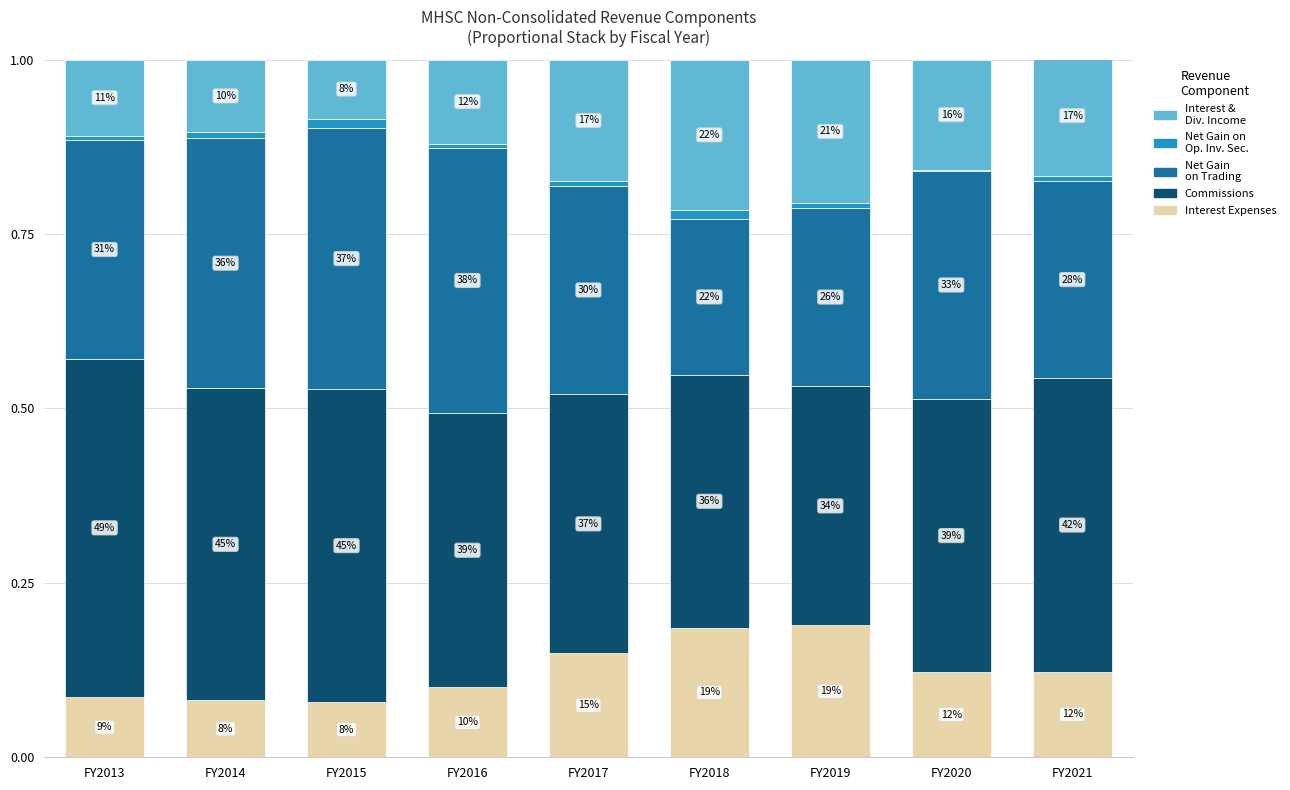

Does the chart contain stacked bars?

Yes